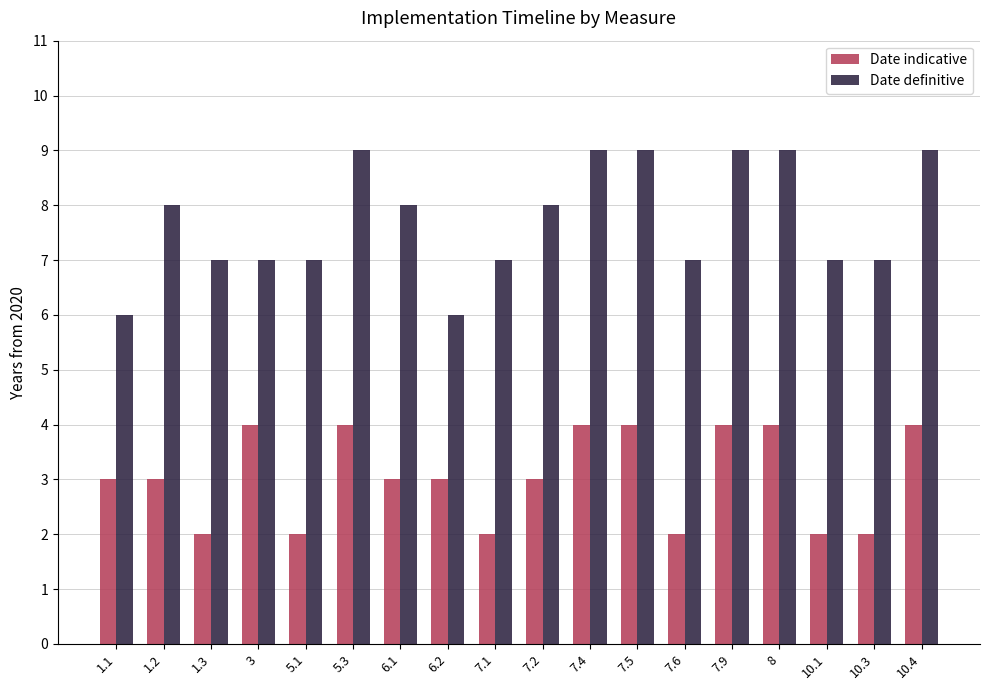

What is the average value of the Date definitive series?

8